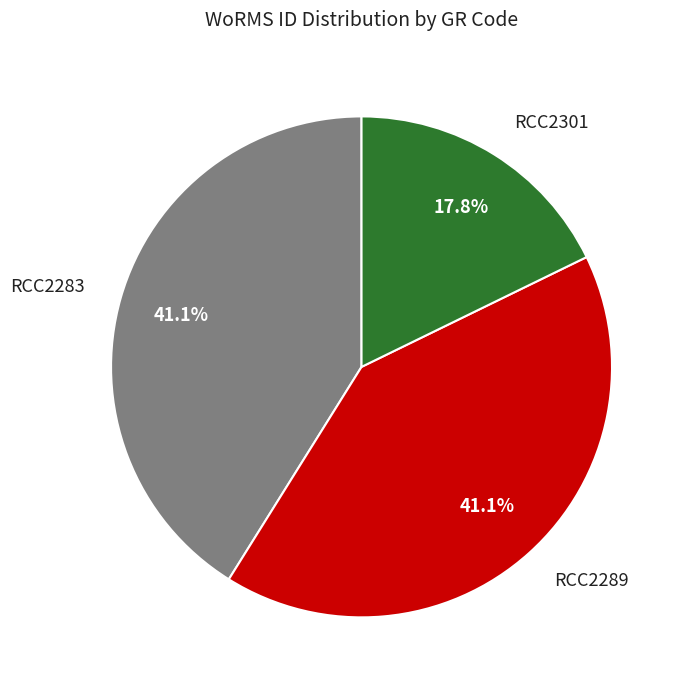

Is RCC2283 the majority of the pie?

No